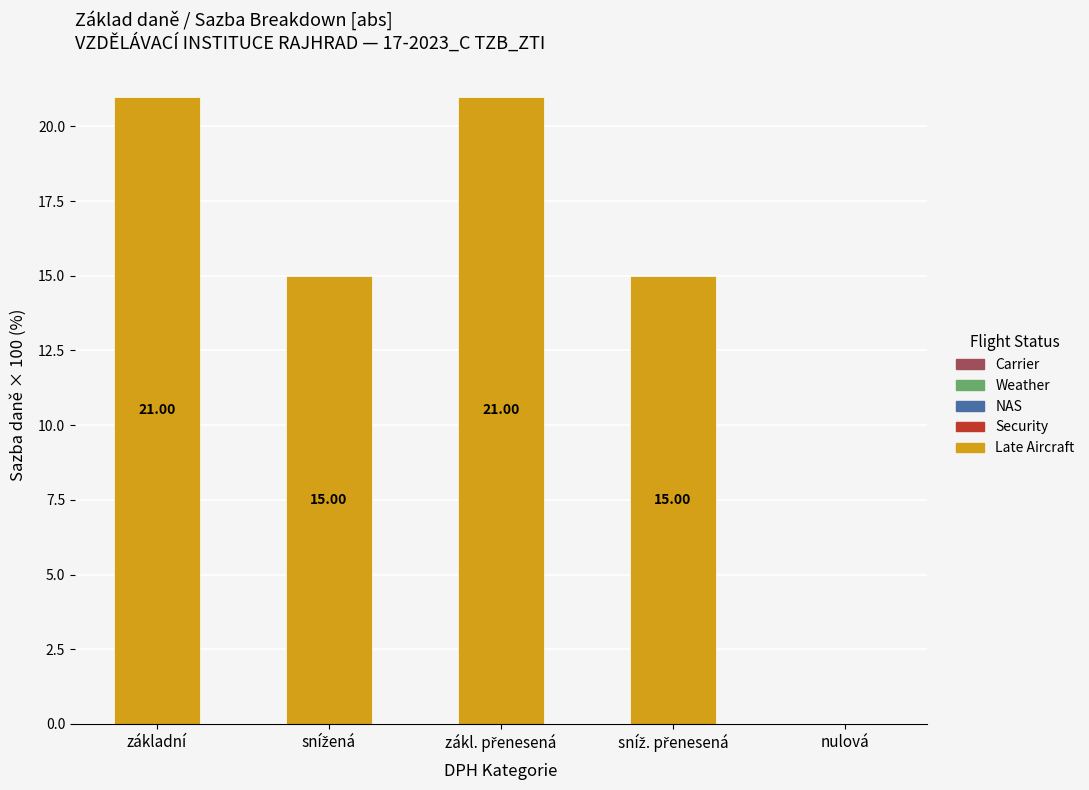

At which label does the data first exceed 15?

základní